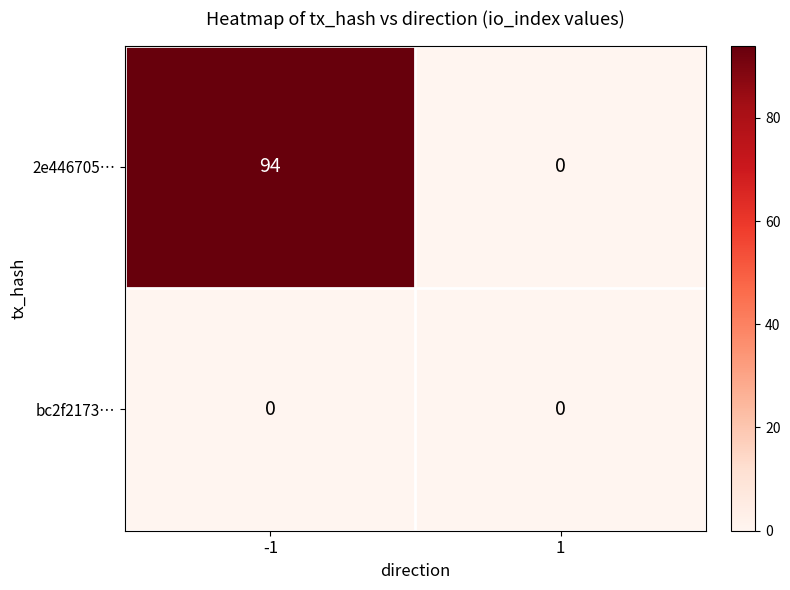

True or false: 2e446705… has a value of 29 at 1.

False